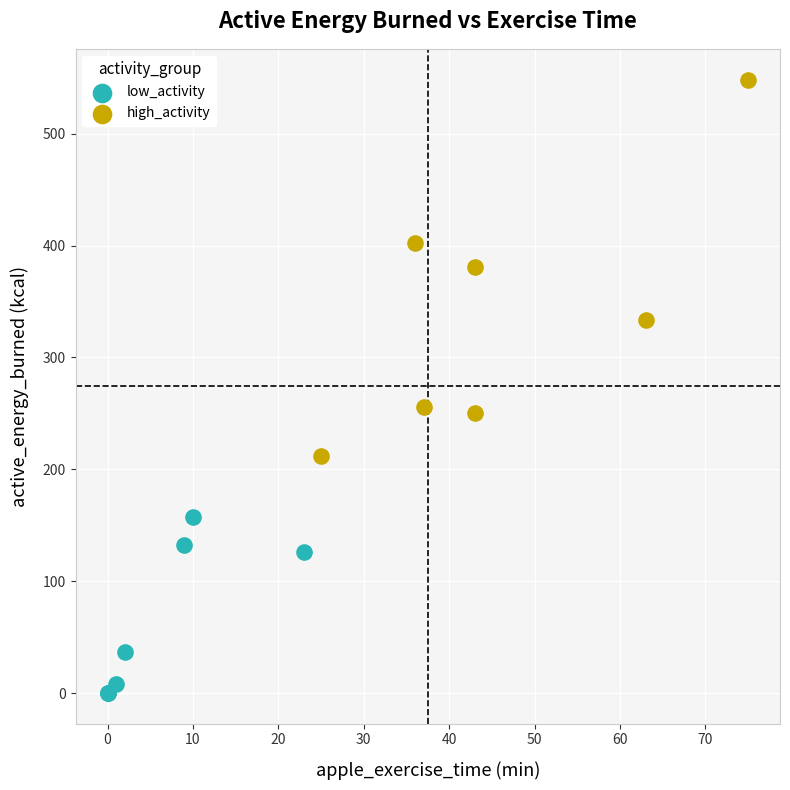

Which series reaches the minimum Y coordinate?

low_activity